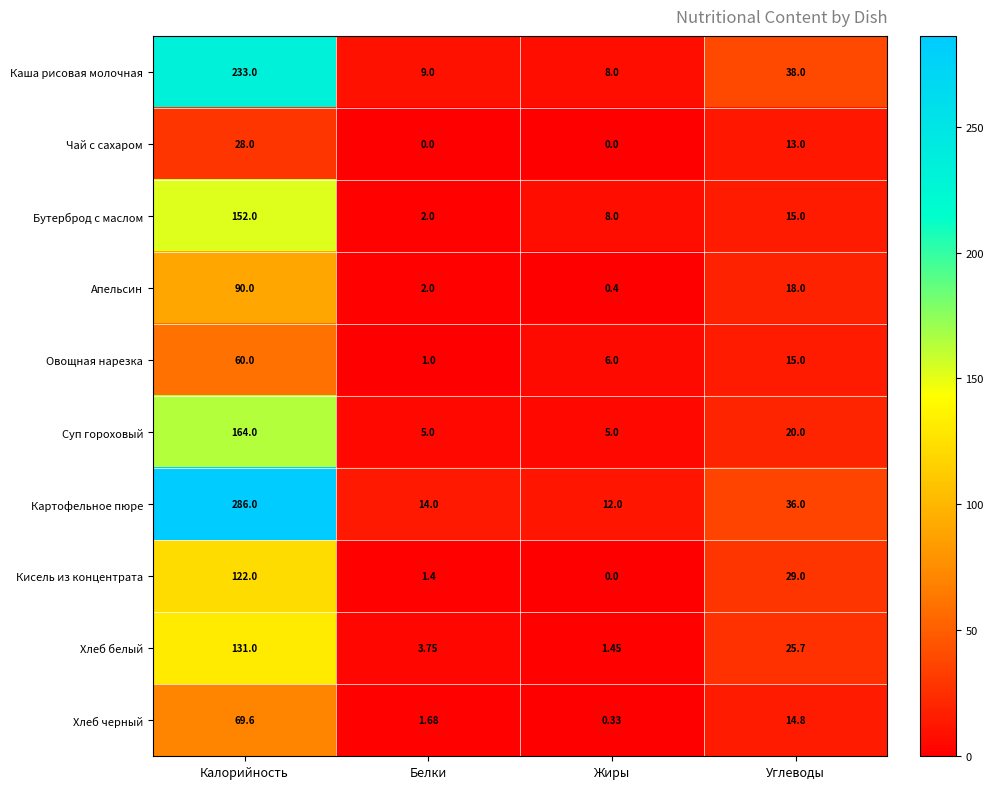

How many series are shown in this chart?

10